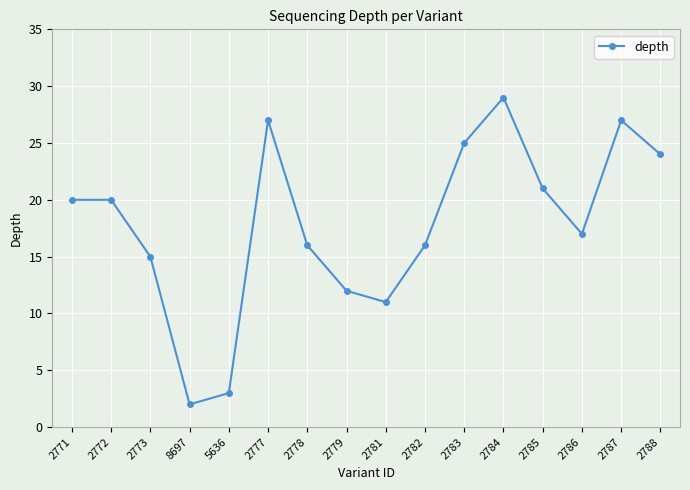

How many data points are less than 20?

8